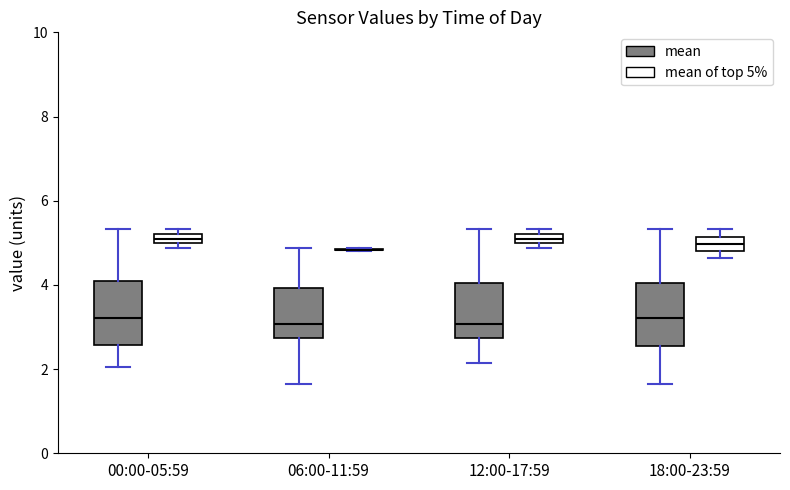

Where does the median line of the box for 12:00-17:59 (mean) sit on the y-axis? The values are not printed on the chart, so give them approximately, as read against the axis.

3.0